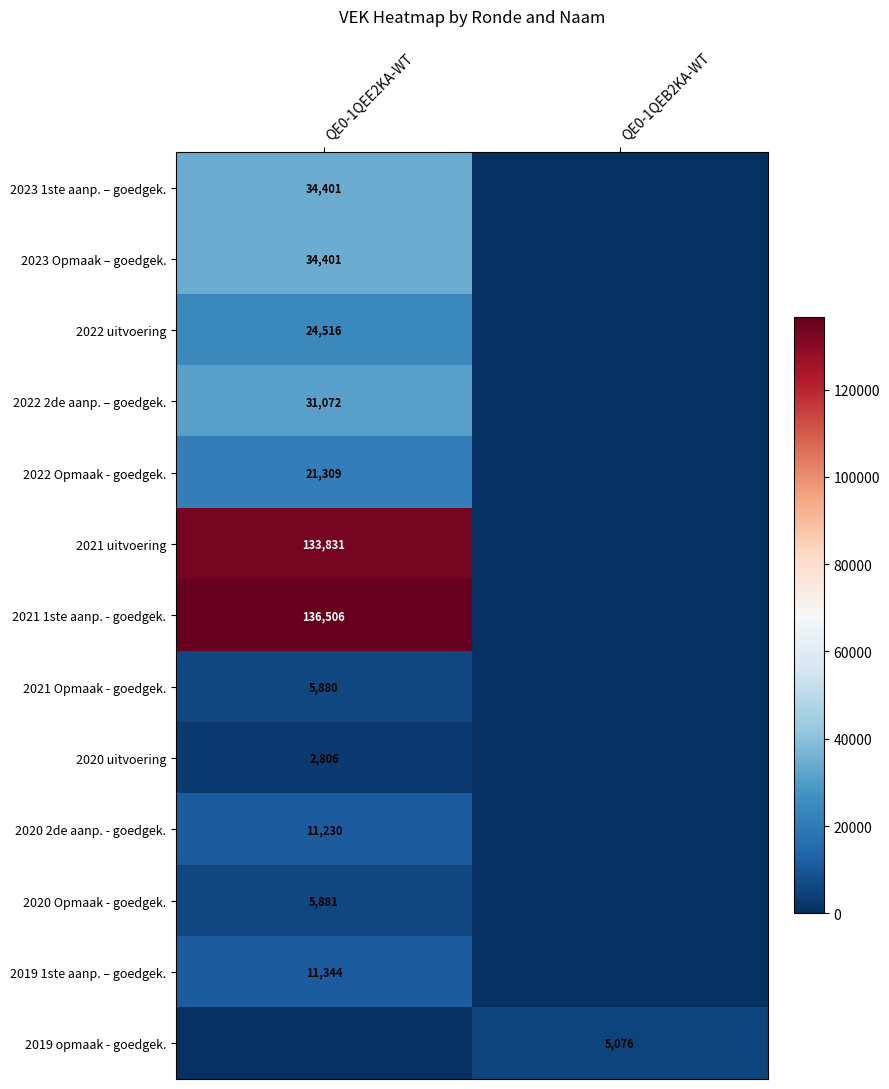

True or false: 2020 uitvoering has a value of 2806 at QE0-1QEE2KA-WT.

True